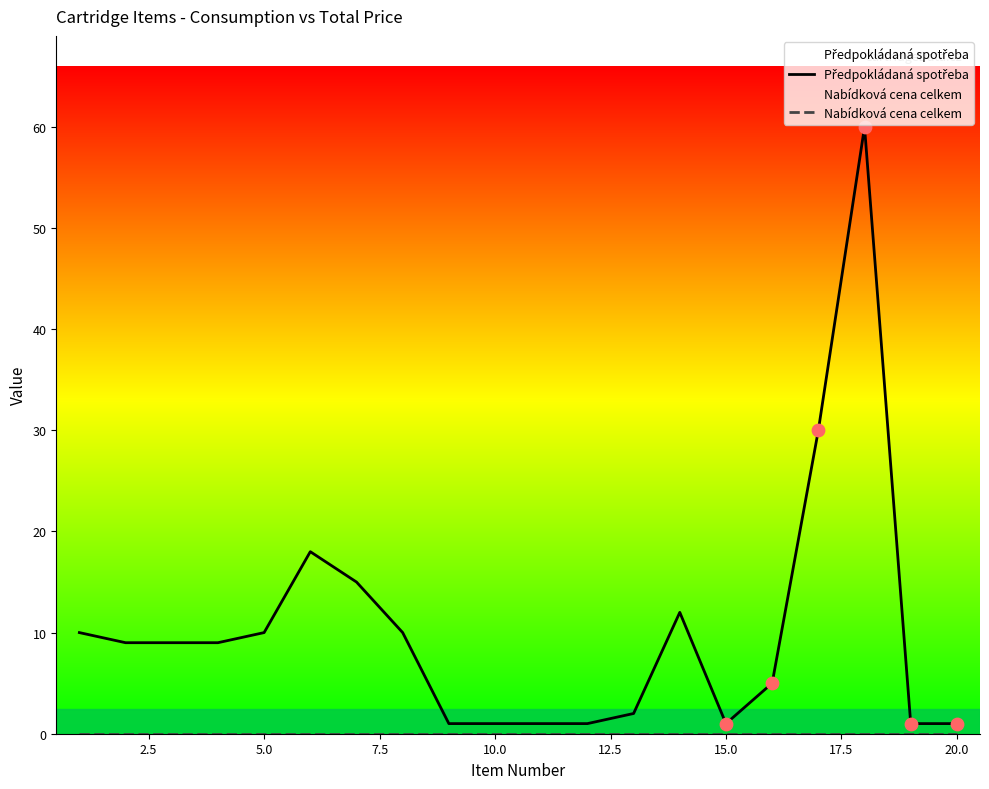

Which series contains the lowest Y value?

Nabídková cena celkem